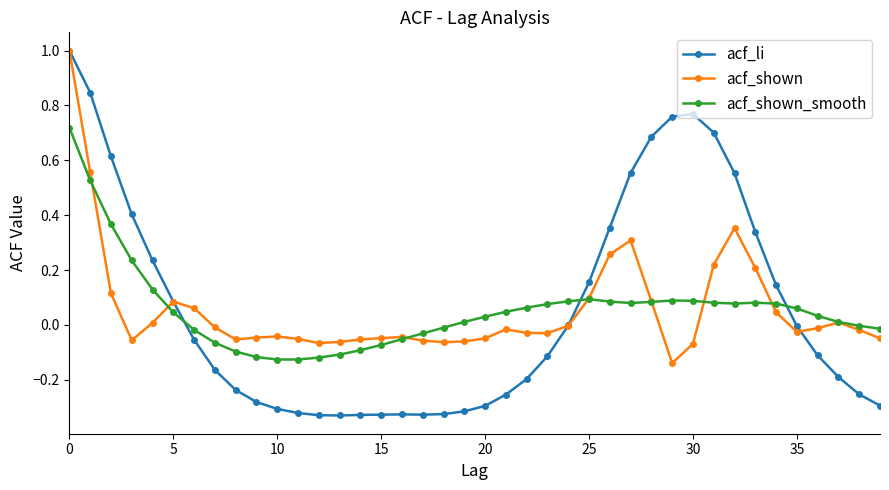

Count the number of categories in the chart.

40